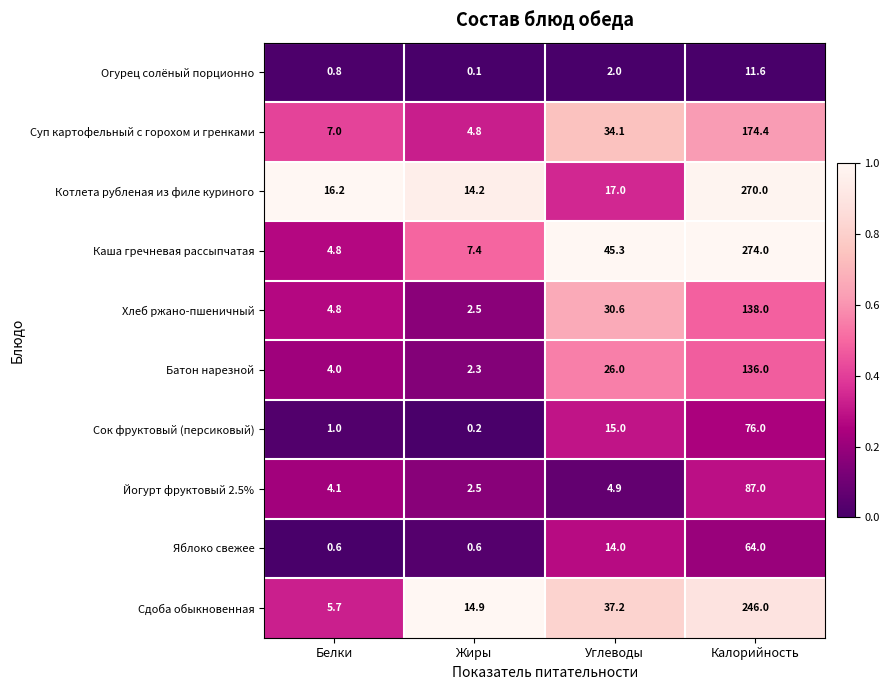

At which label does Сдоба обыкновенная first exceed 37?

Углеводы